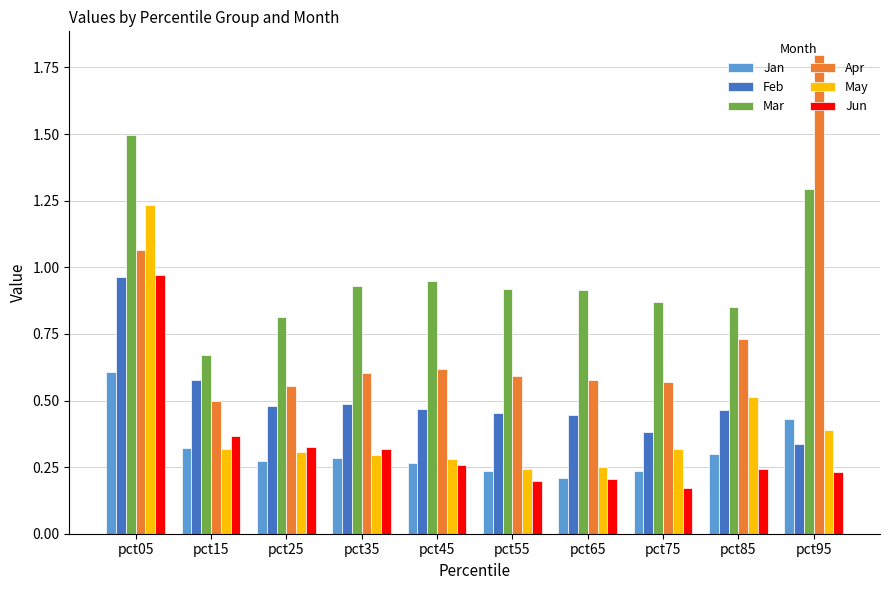

Is it true that Feb equals 0.5 at pct55?

True